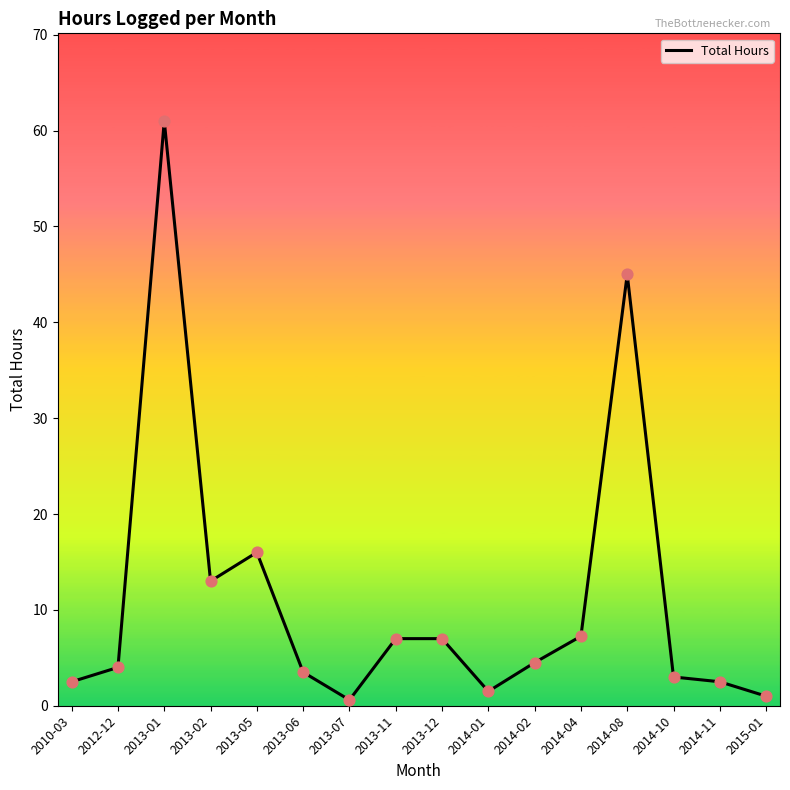

Which has a higher value, 2013-06 or 2013-07?

2013-06